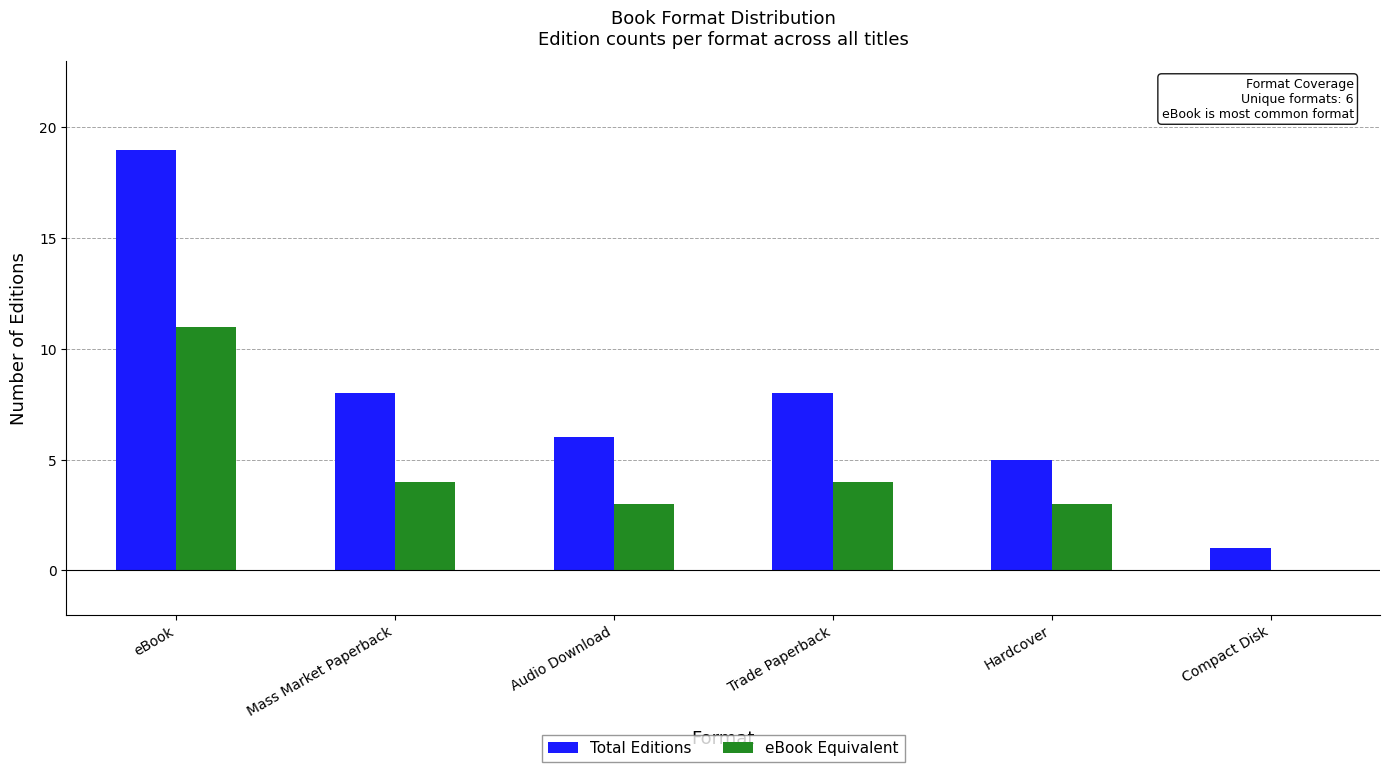

What is the difference between the Total Editions values at eBook and Mass Market Paperback?

11